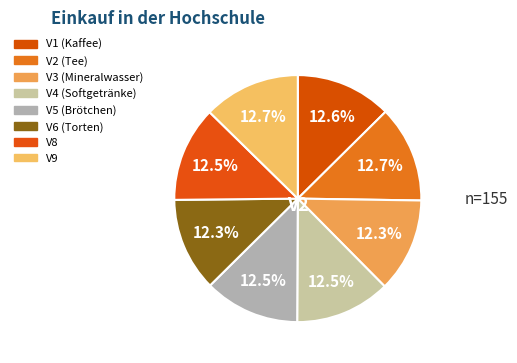

To the nearest percent, what percentage of the pie is V5 (Brötchen)?

12%